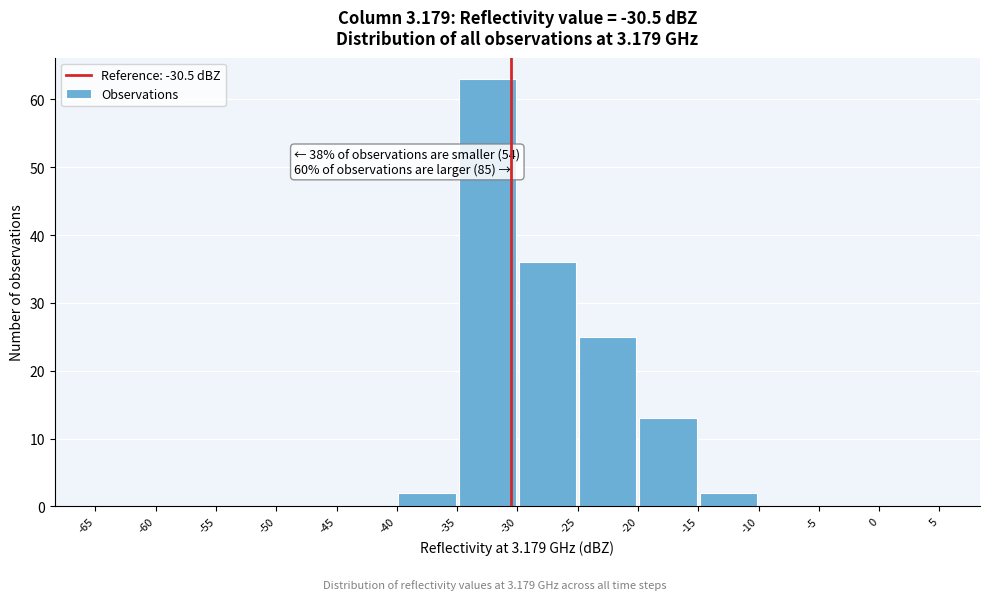

Over which range of the x-axis is the bar tallest?

-35 to -30